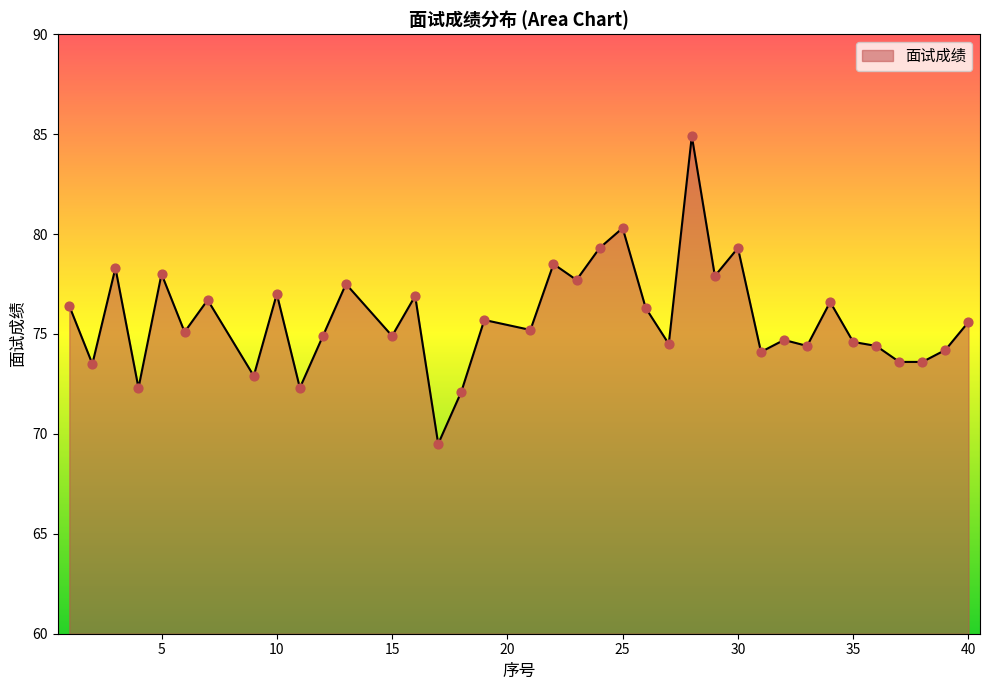

What is the minimum value shown in the chart?

69.5